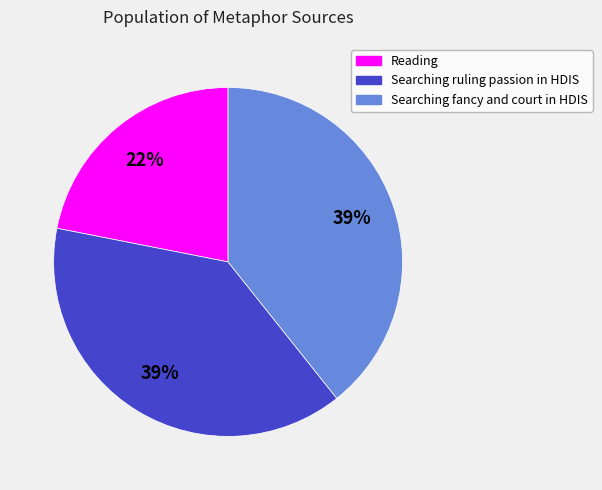

To the nearest percent, what is the difference between the largest and smallest slice percentages?

17%